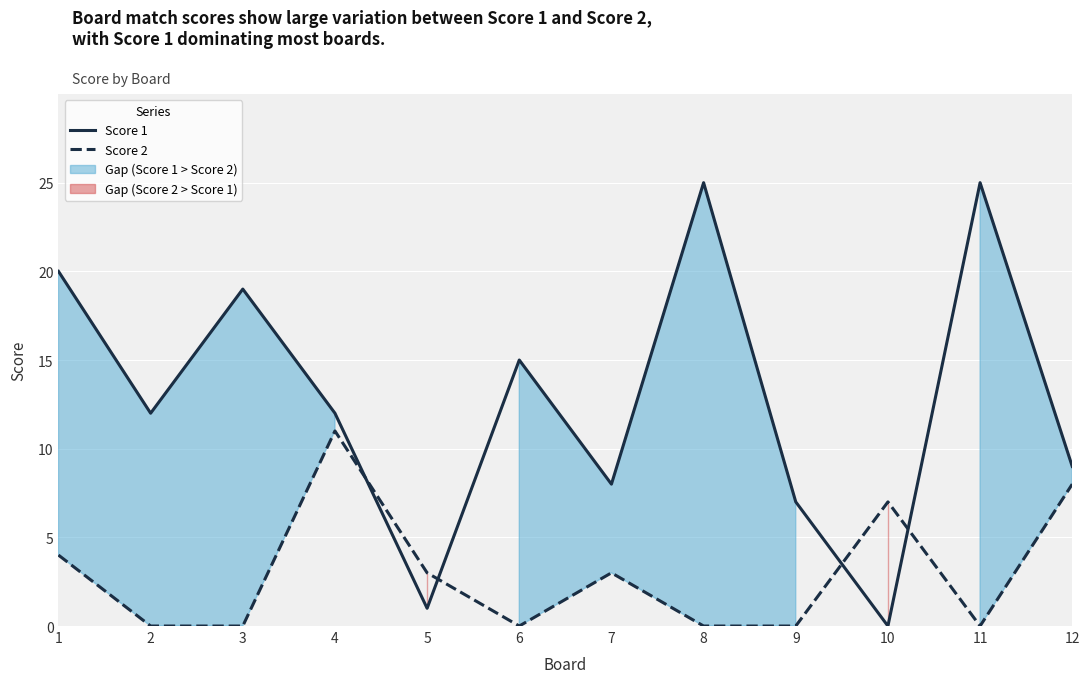

At which label does Score 2 reach its minimum?

2